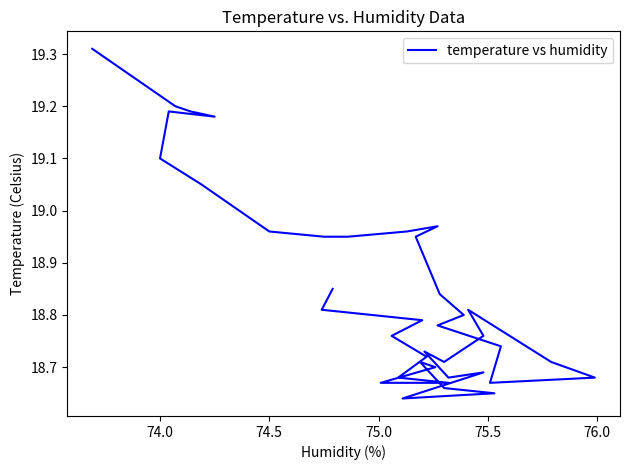

How many interior local peaks (higher than both neighbors) does the data have?

6